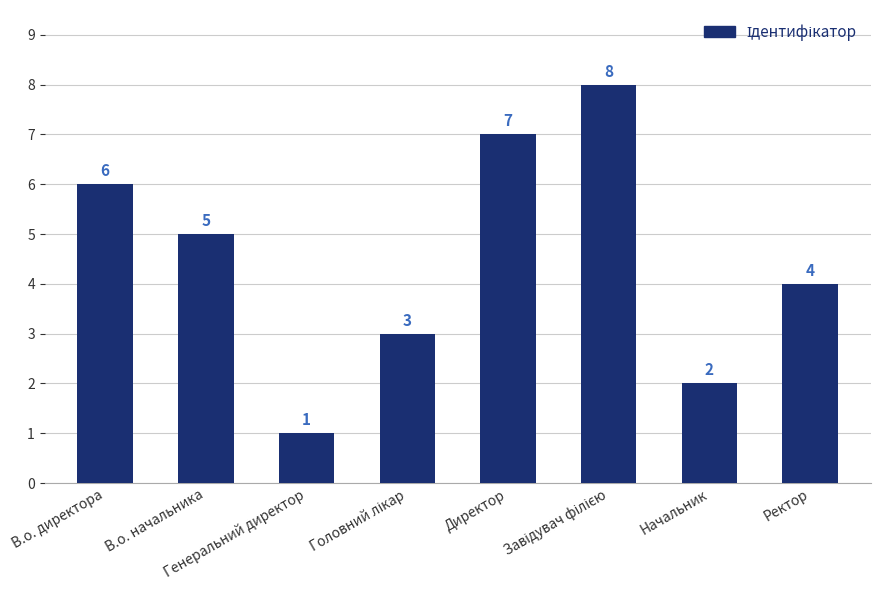

Count the values in the range 3 to 7.

5